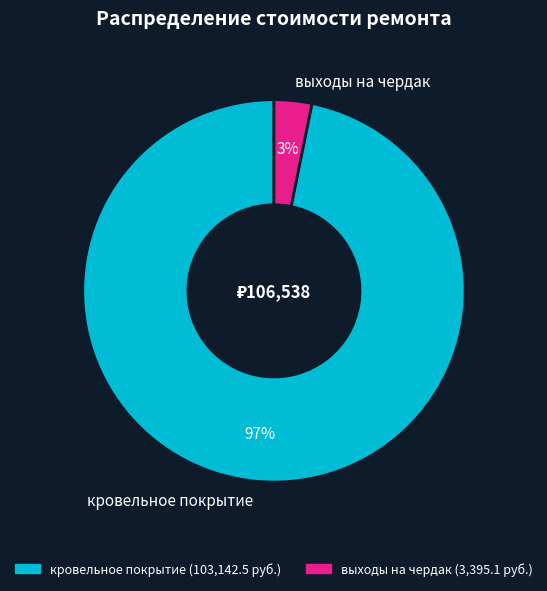

Is there a majority slice in this chart?

Yes